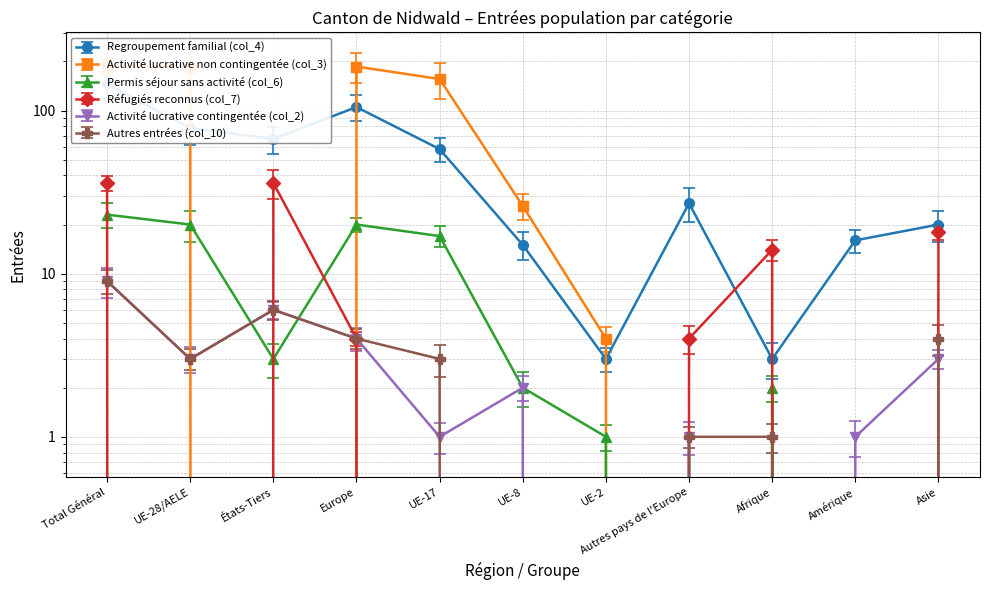

What is the total value across all series at États-Tiers?

118